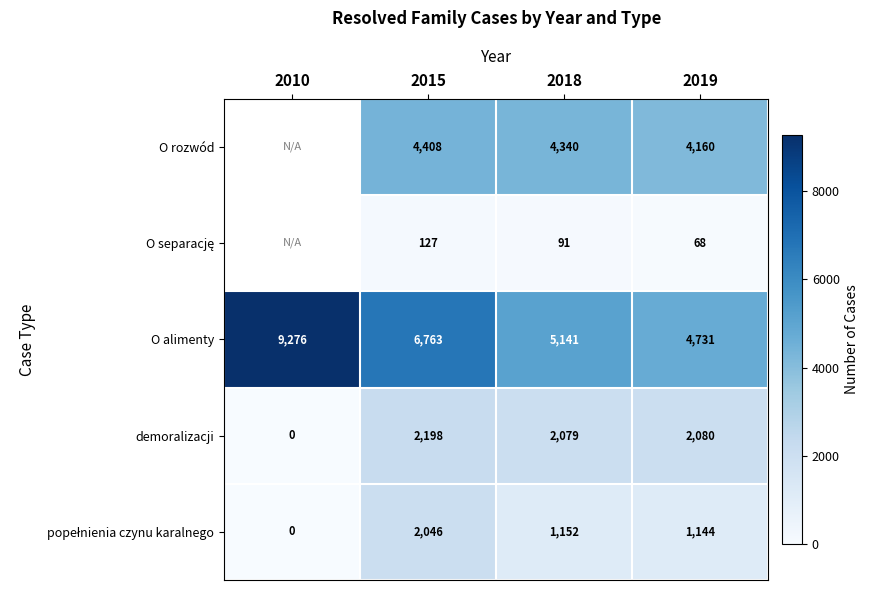

What is the total value across all series at 2019?

12183